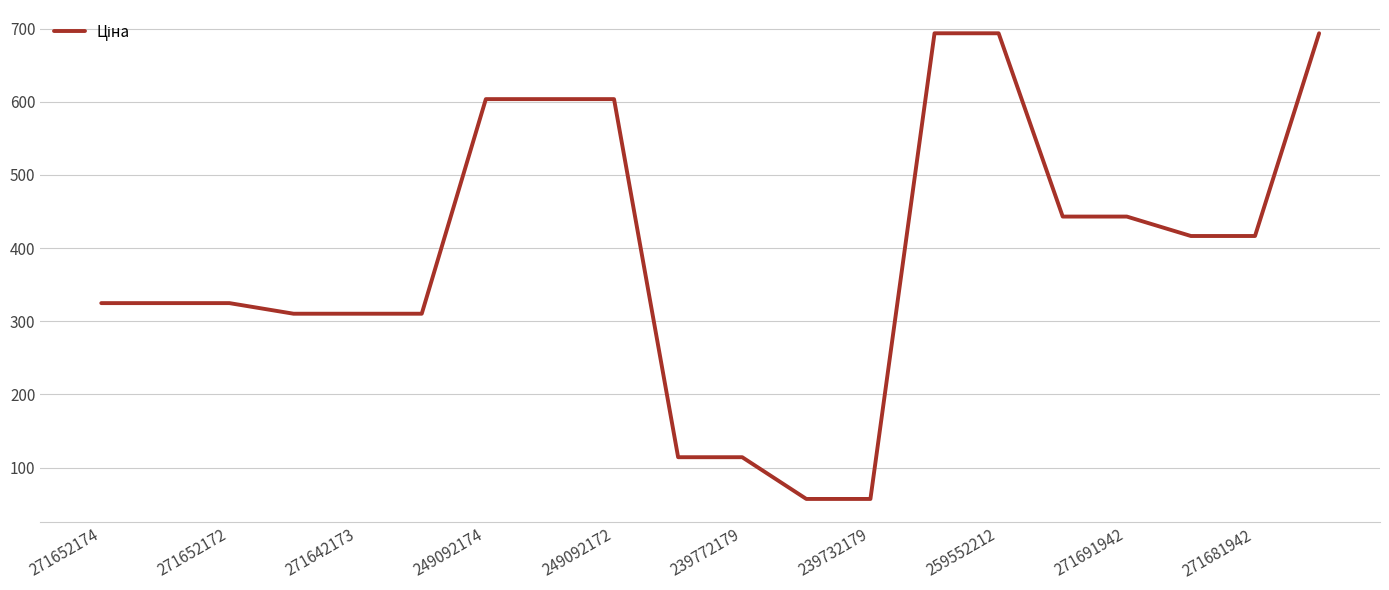

What is the maximum value shown in the chart?

693.7